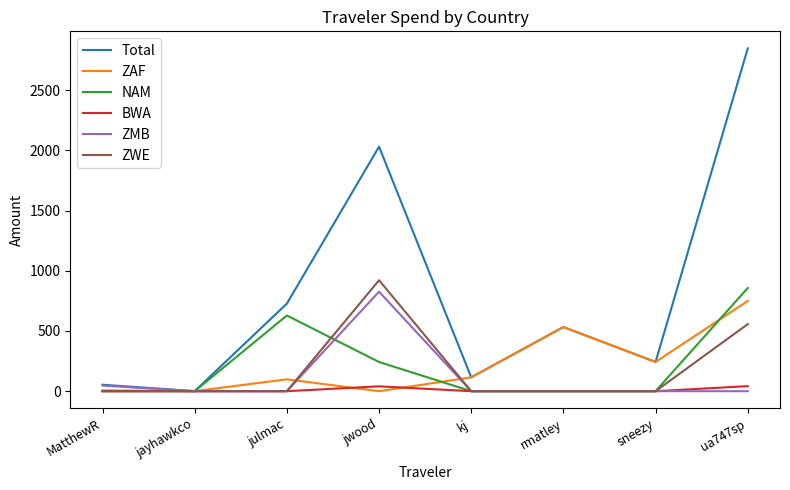

At which category is the sum across all series the highest?

ua747sp